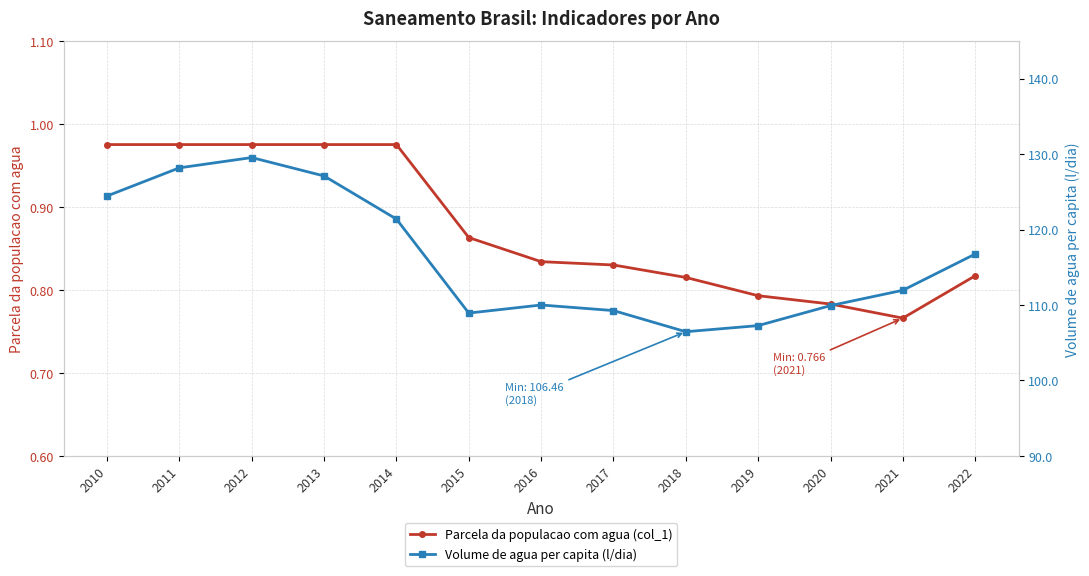

List the series in order of their overall mean, lowest first.

Parcela da populacao com agua (col_1), Volume de agua per capita (l/dia)